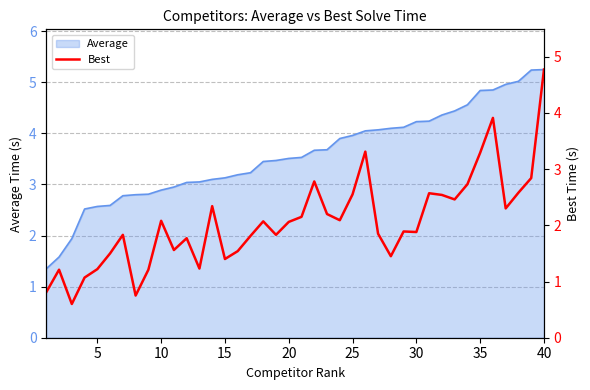

The value of Average at 30 is 2.5. True or false?

False